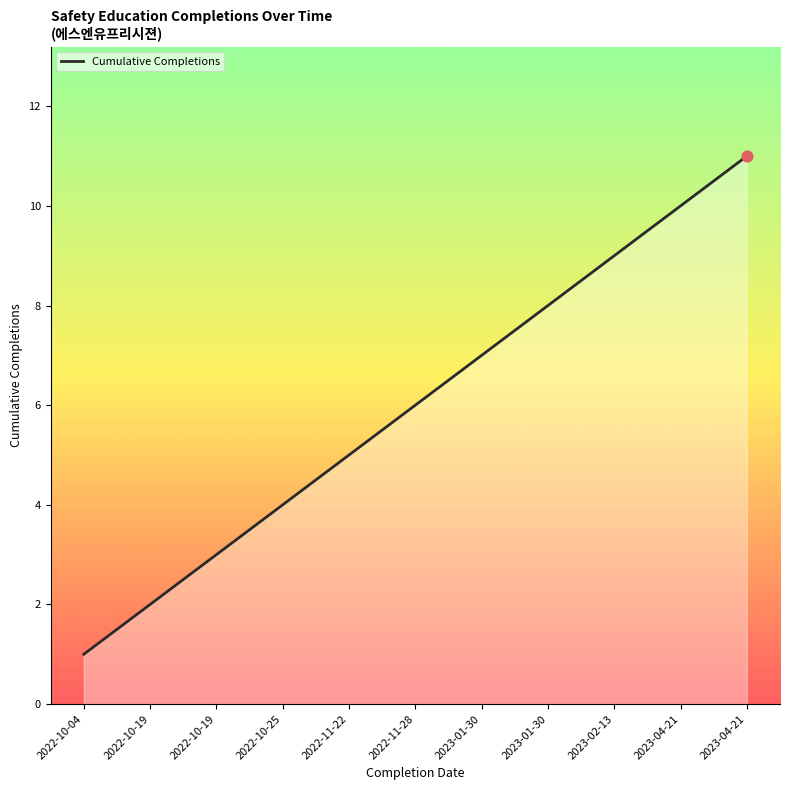

Between 2023-01-30 and 2023-04-21, which is larger?

2023-04-21